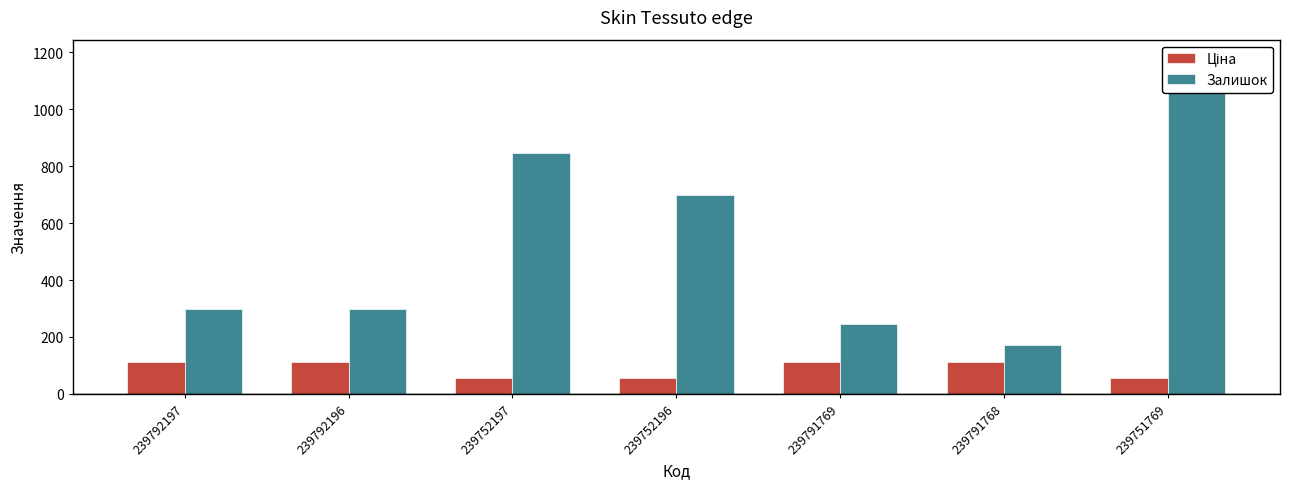

What is the label of the 5th bar from the left?

239791769